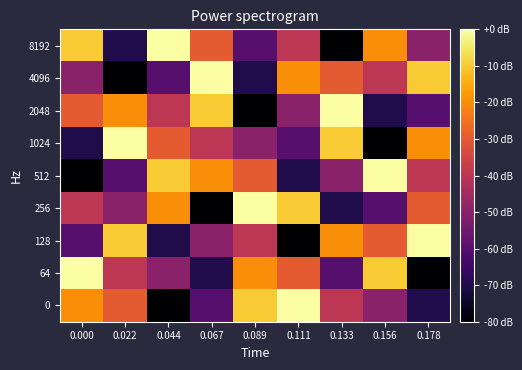

Rank the series by their maximum value, from highest to lowest.

8192, 4096, 2048, 1024, 512, 256, 128, 64, 0